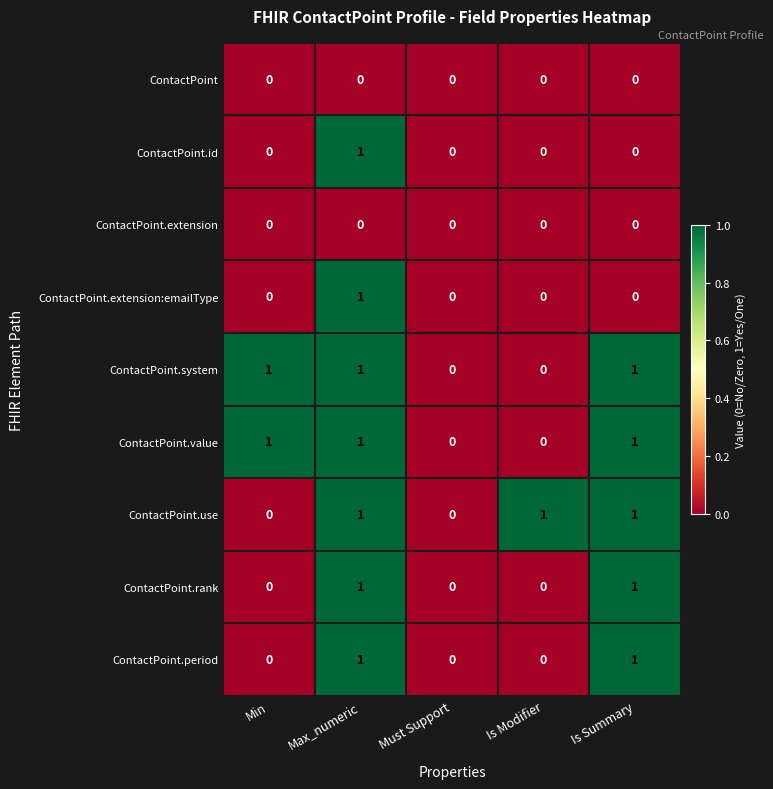

True or false: ContactPoint.period has a value of 0 at Must Support.

True